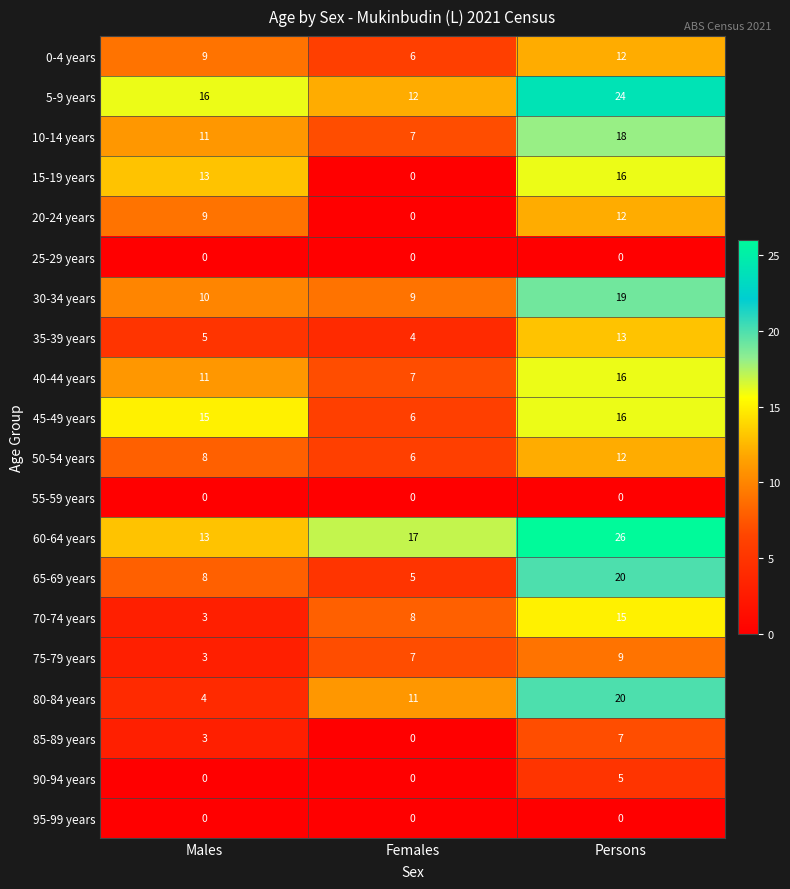

What is the approximate value of 30-34 years at Persons?

19